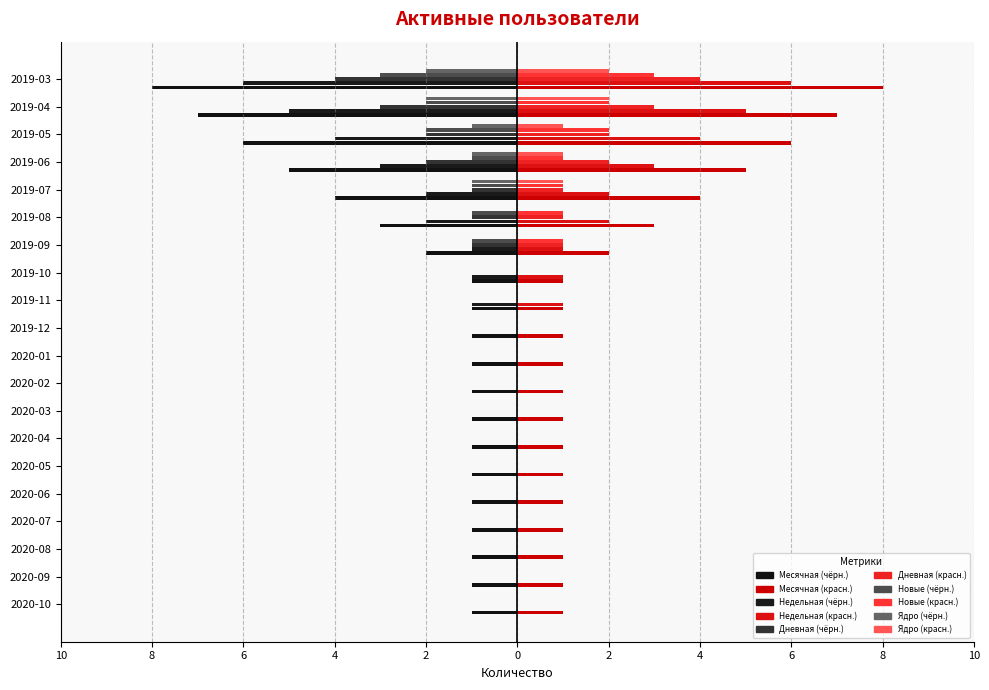

How many data points does each series have?

20